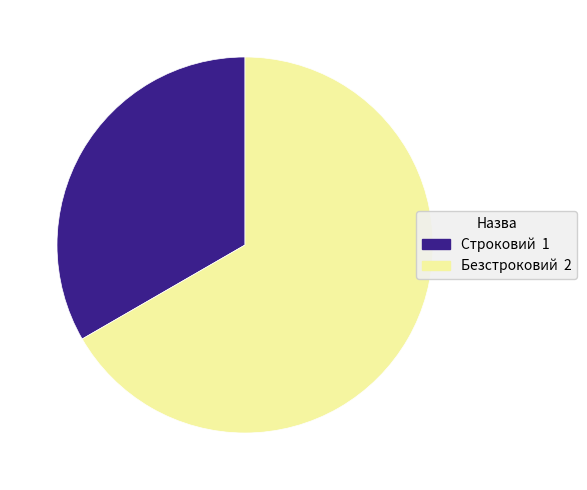

What is the ratio of the value at Строковий to the value at Безстроковий?

0.5